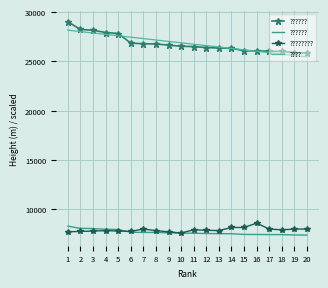

The value of ???????? at 18 is 7920.0. True or false?

True